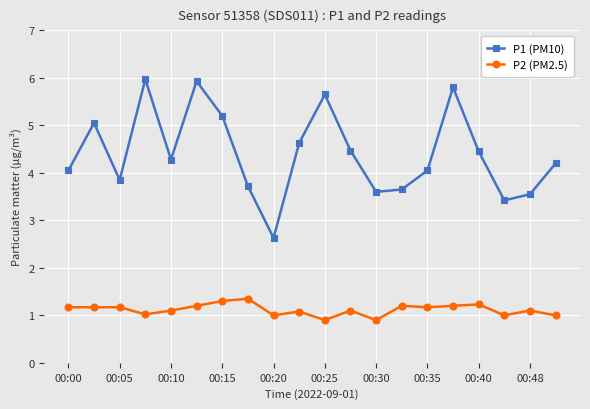

What is the lowest value of the P1 (PM10) series?

2.6